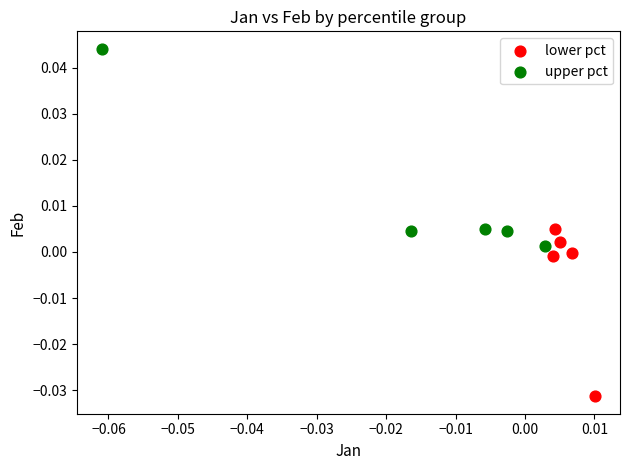

What are all the series names shown in the legend?

lower pct, upper pct